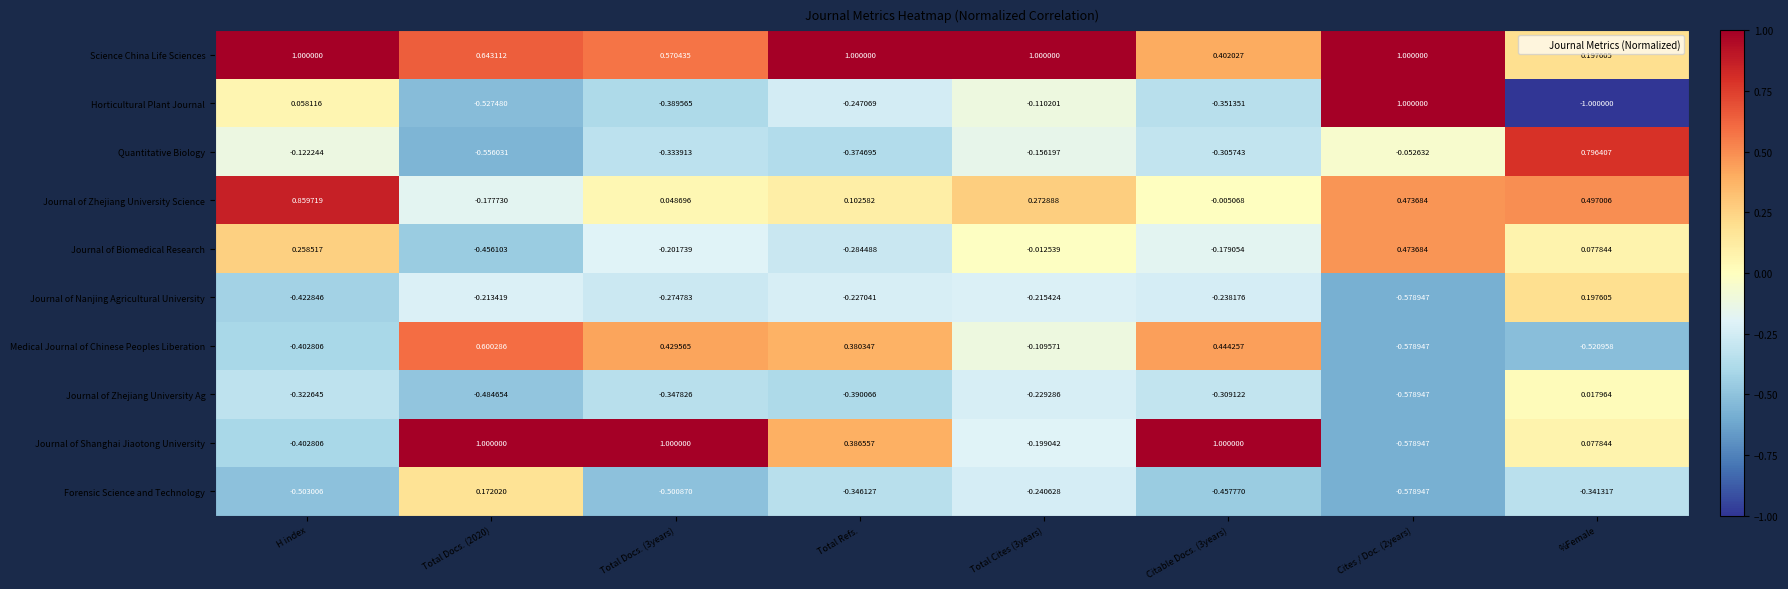

Which series has the widest spread of values?

Horticultural Plant Journal